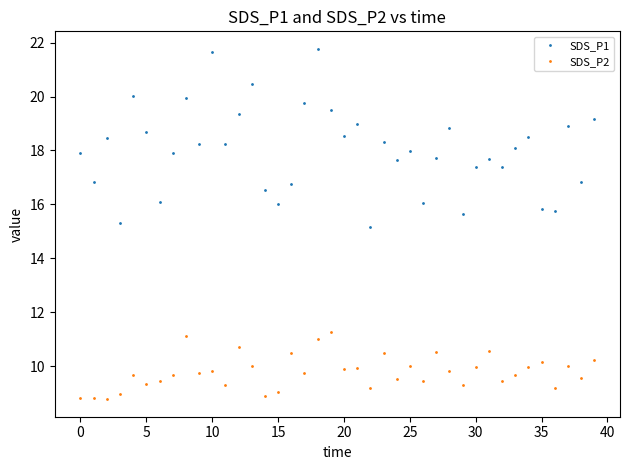

Which series has the largest range (max minus min)?

SDS_P1